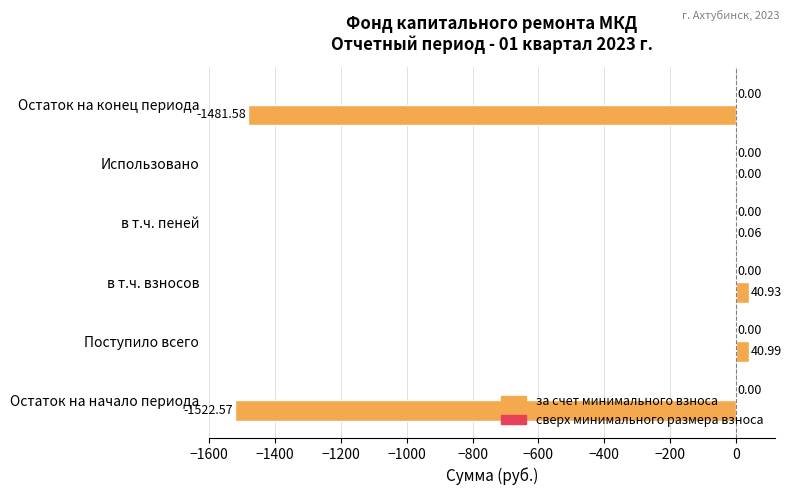

At which category does the chart reach its peak across all series?

Поступило всего